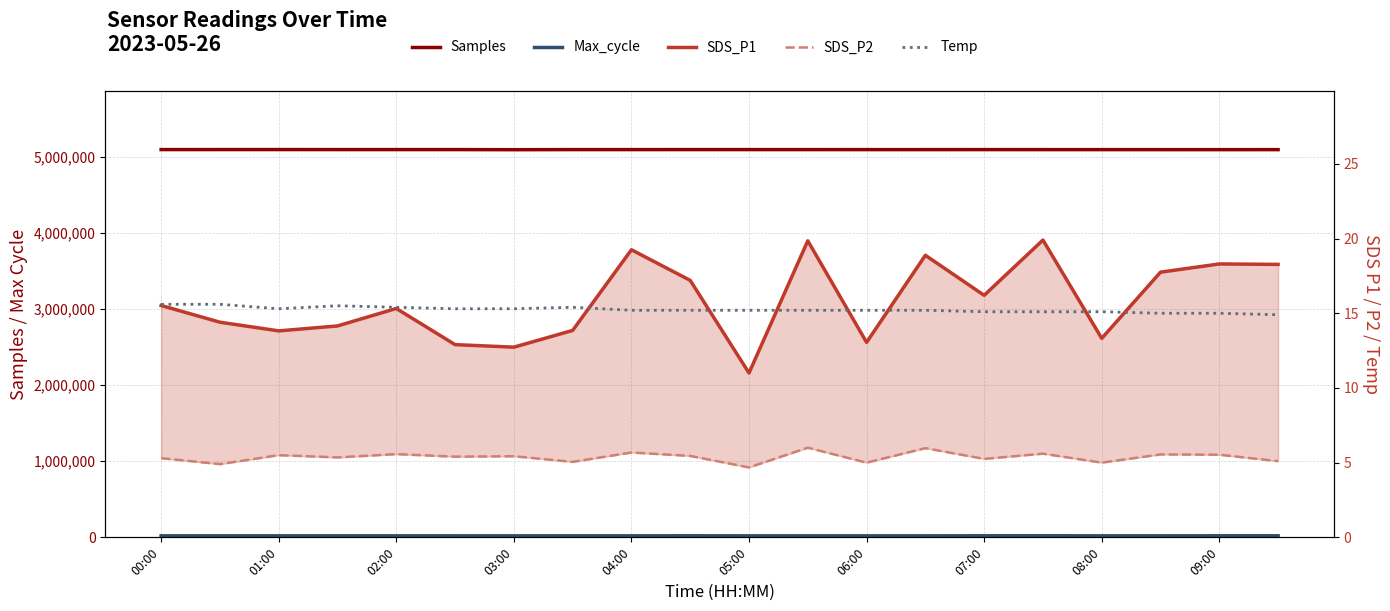

Is this an area chart (filled region under the line)?

No